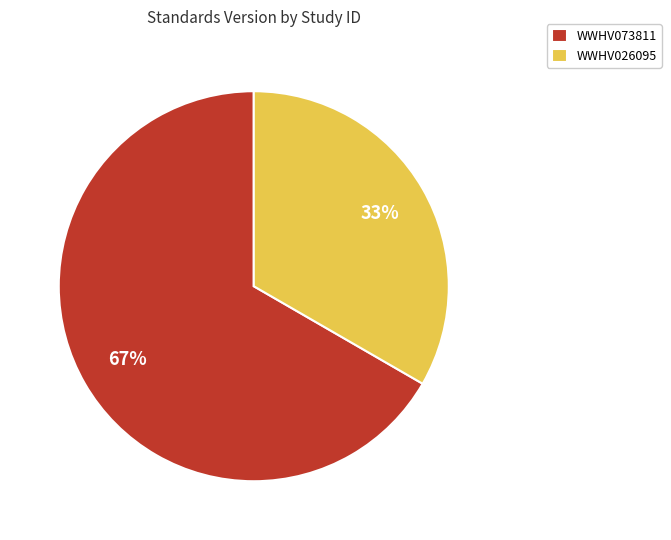

Which has a higher value, WWHV026095 or WWHV073811?

WWHV073811